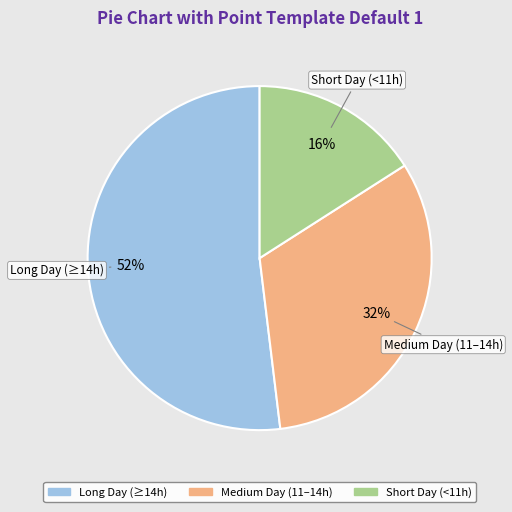

Is there any slice that represents more than half of the pie?

Yes